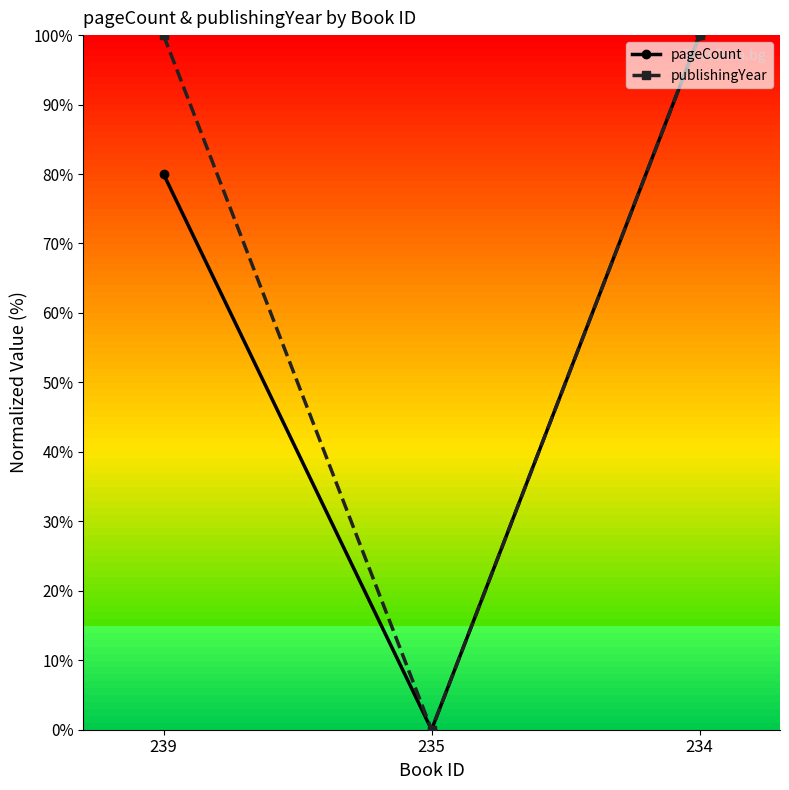

At which label does pageCount first exceed 79?

239